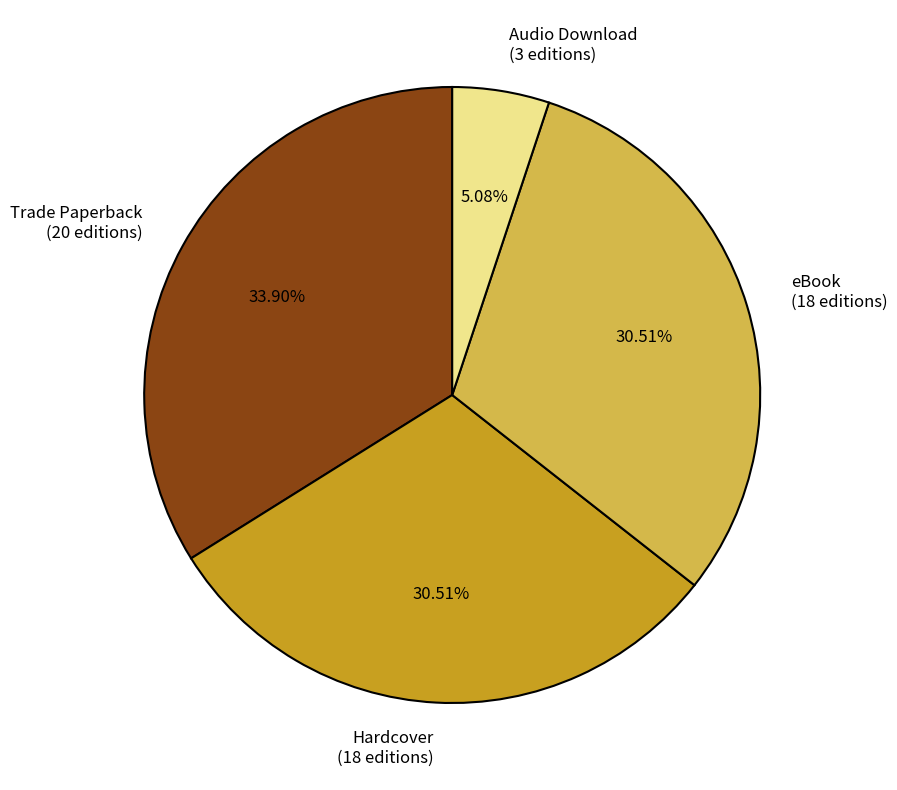

To the nearest percent, what is the average slice percentage?

25%